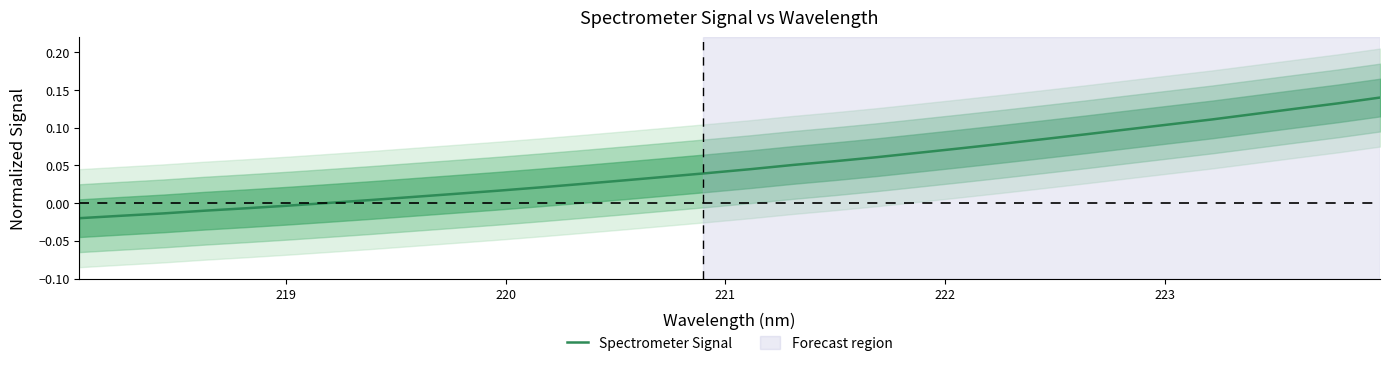

How many values are below zero?

6